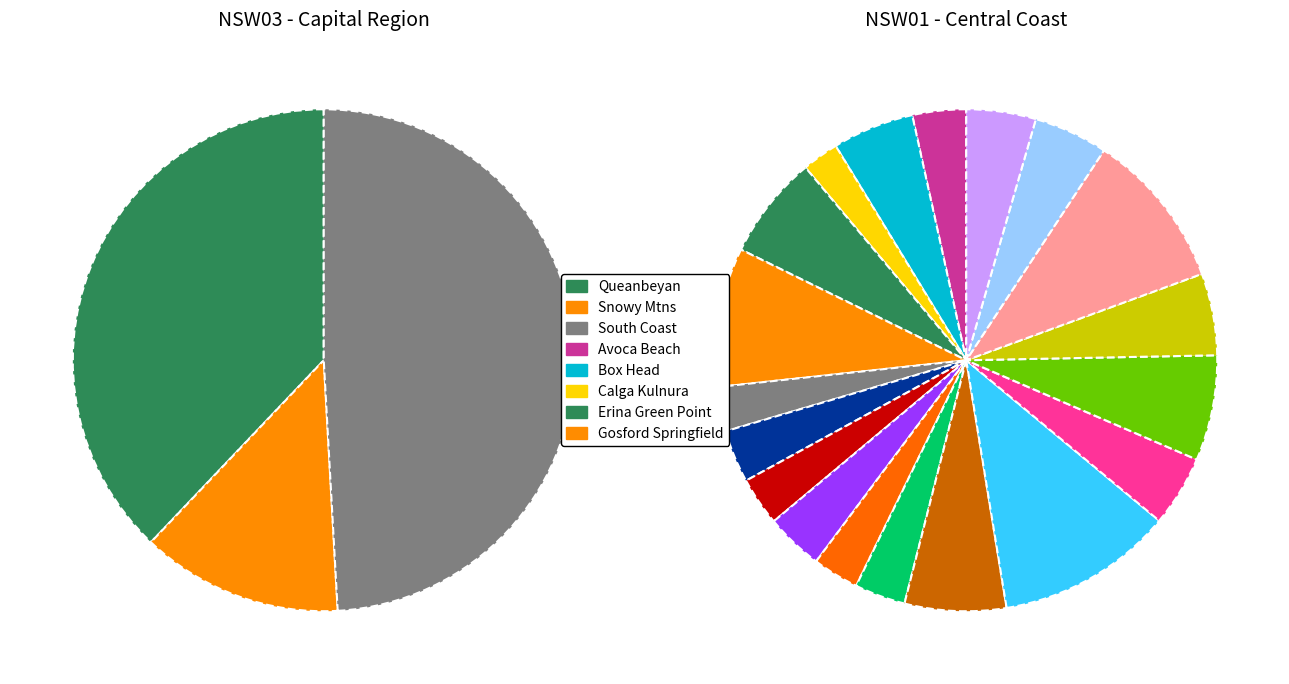

To the nearest percent, what percentage of the pie is NSW01 - Narara?

2%